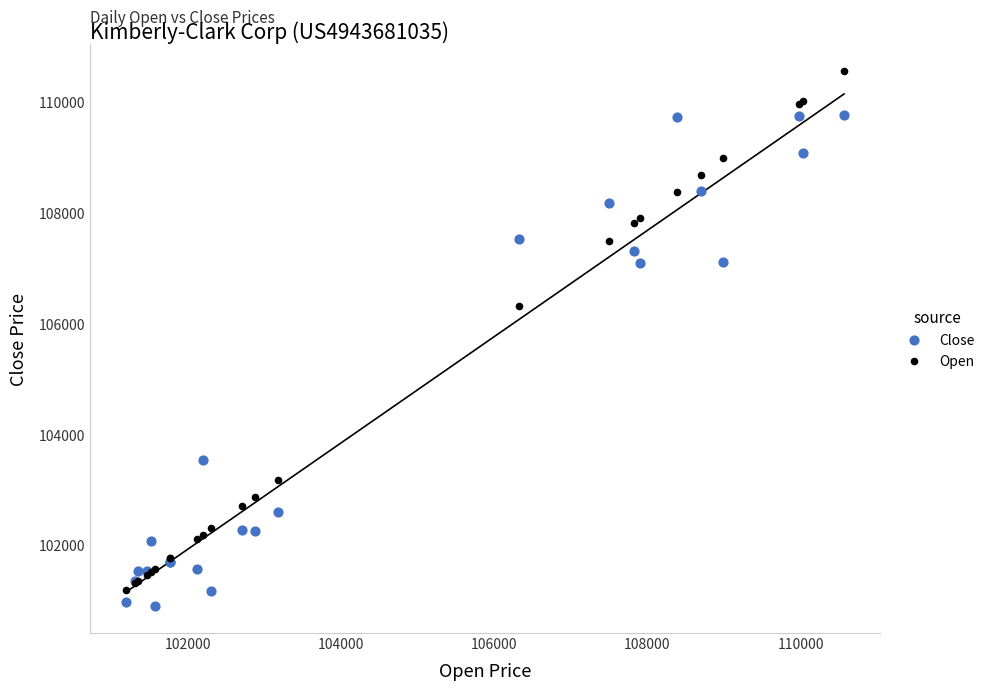

Which series reaches the maximum Y coordinate?

Open